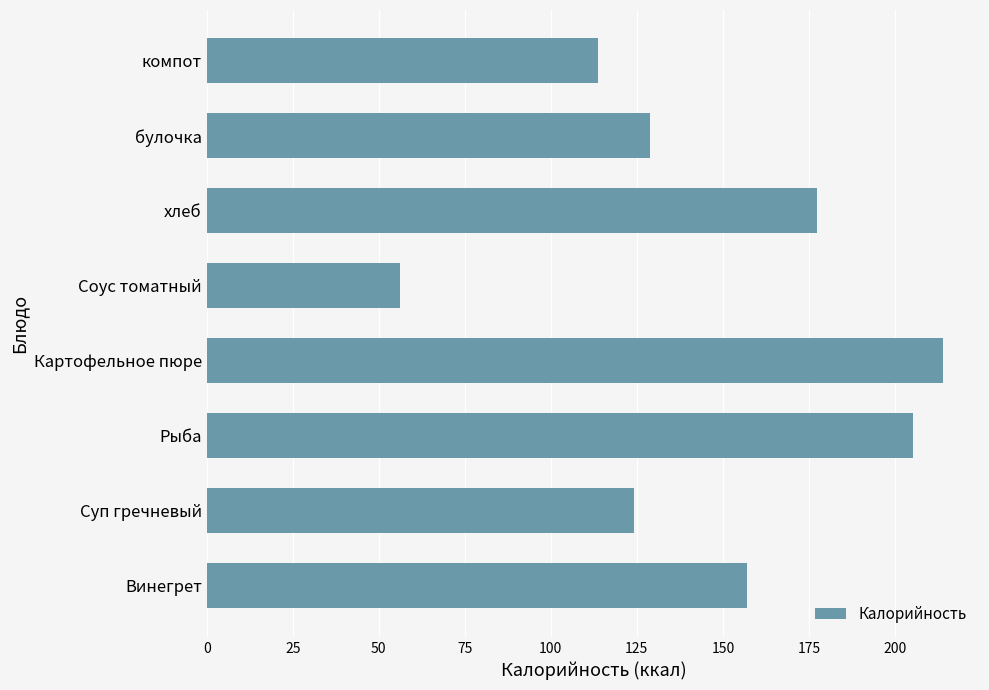

The value at Суп гречневый is 60.0. True or false?

False